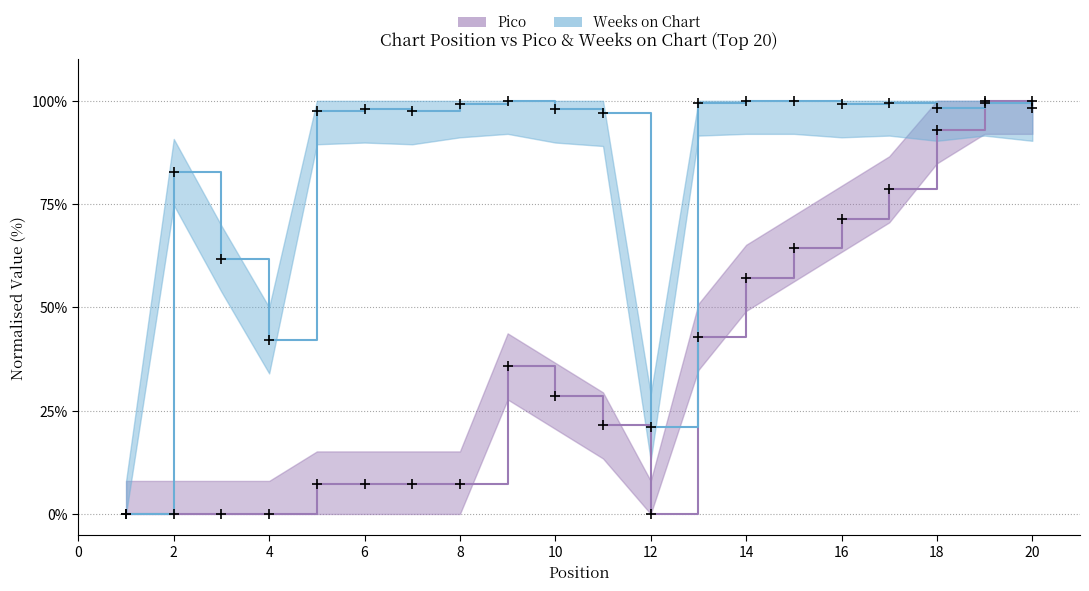

Which category has the highest value across all series?

19